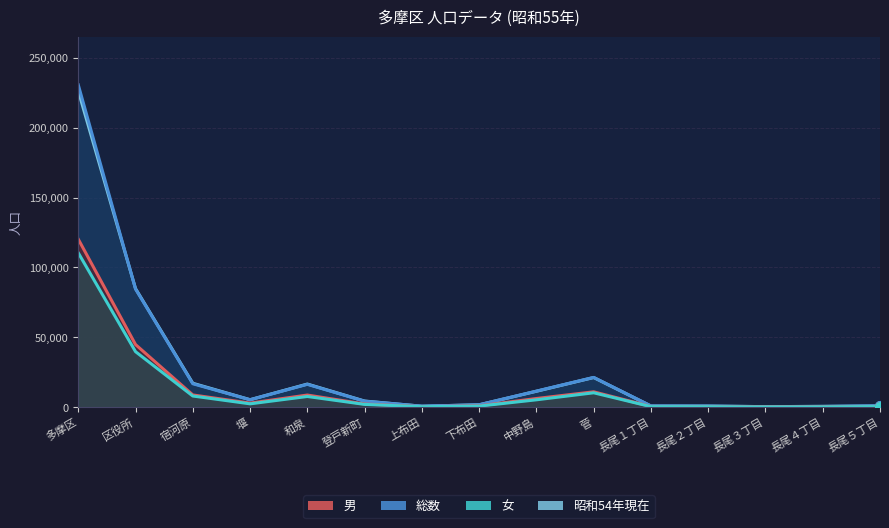

True or false: 女 and 男 intersect in this chart.

False